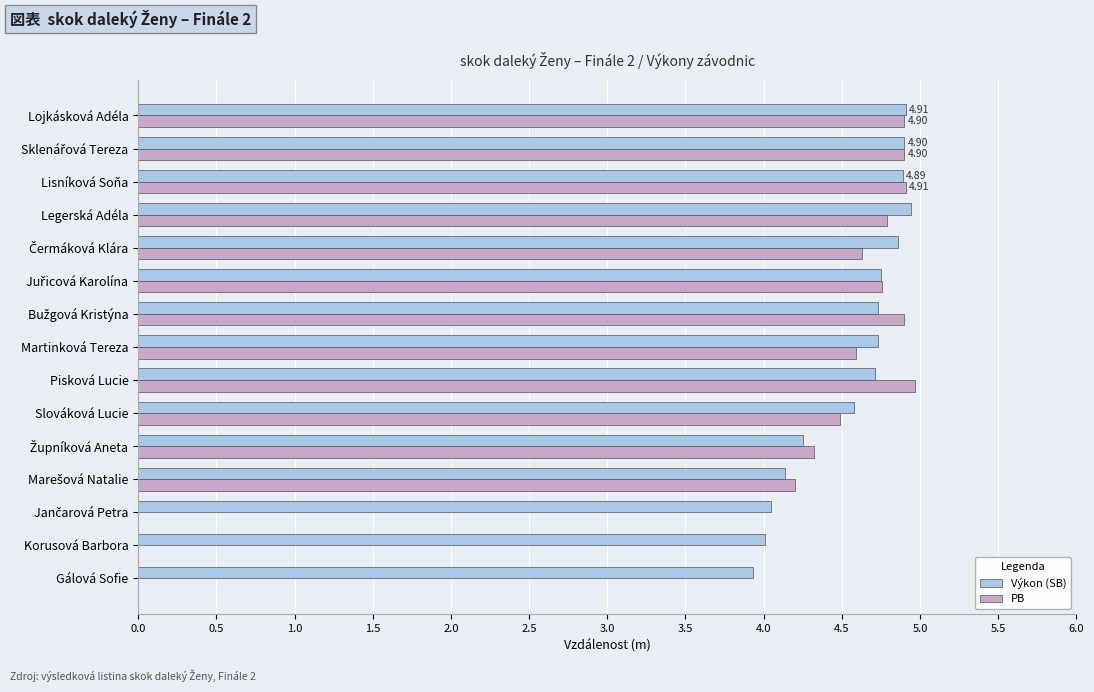

Is the value of PB at Lojkásková Adéla greater than the value of Výkon (SB) at Martinková Tereza?

Yes